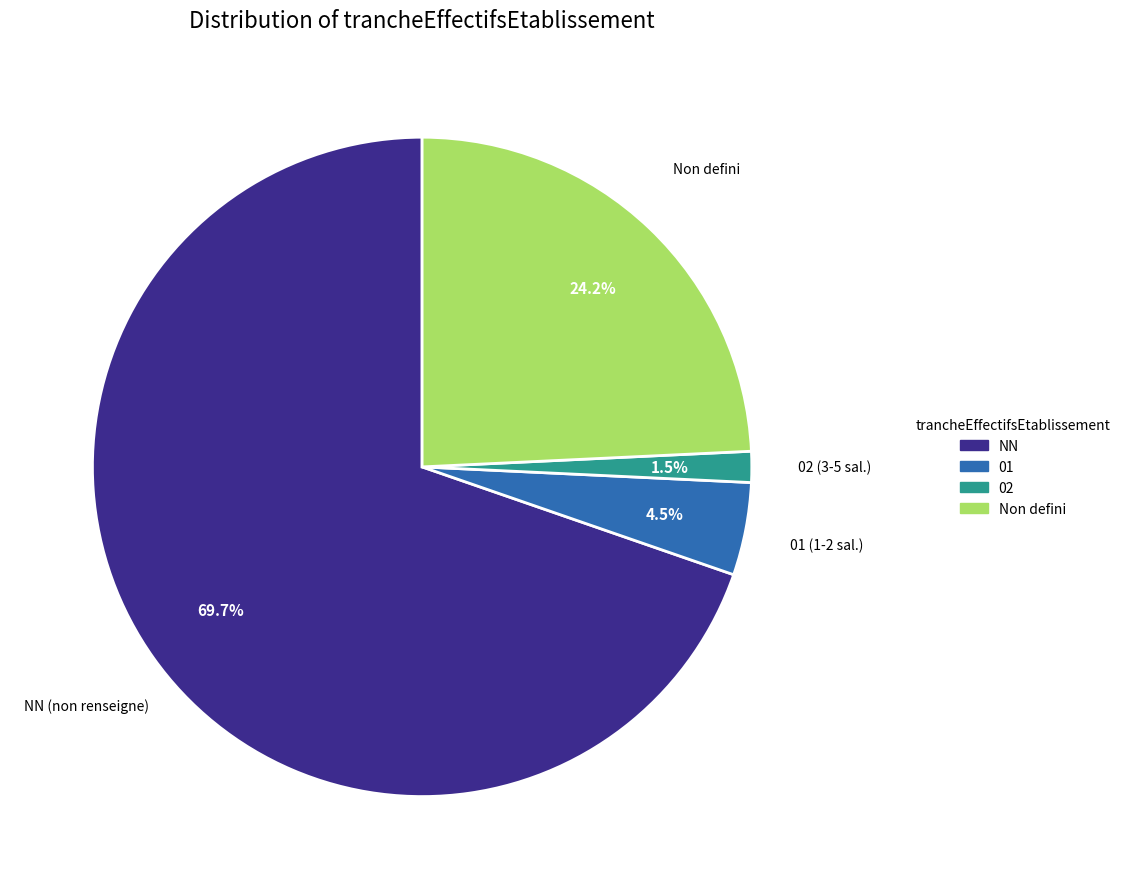

Between 01 and Non defini, which is larger?

Non defini